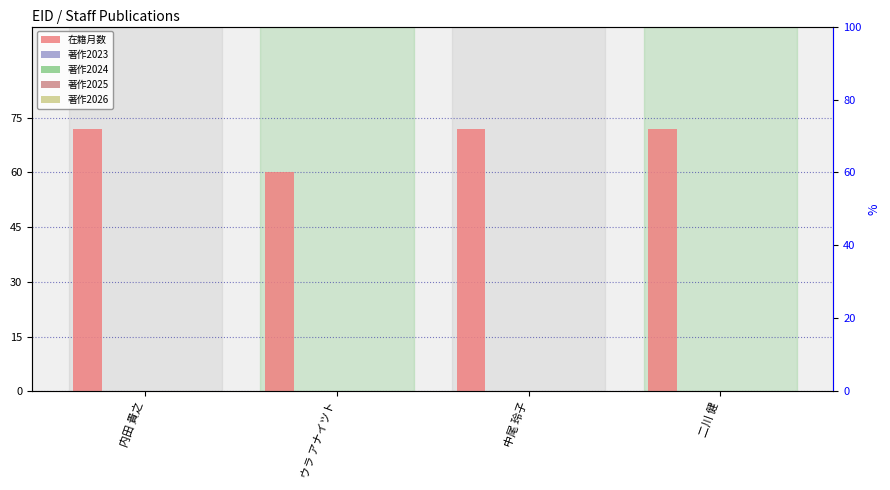

How many bars are there in each group?

5